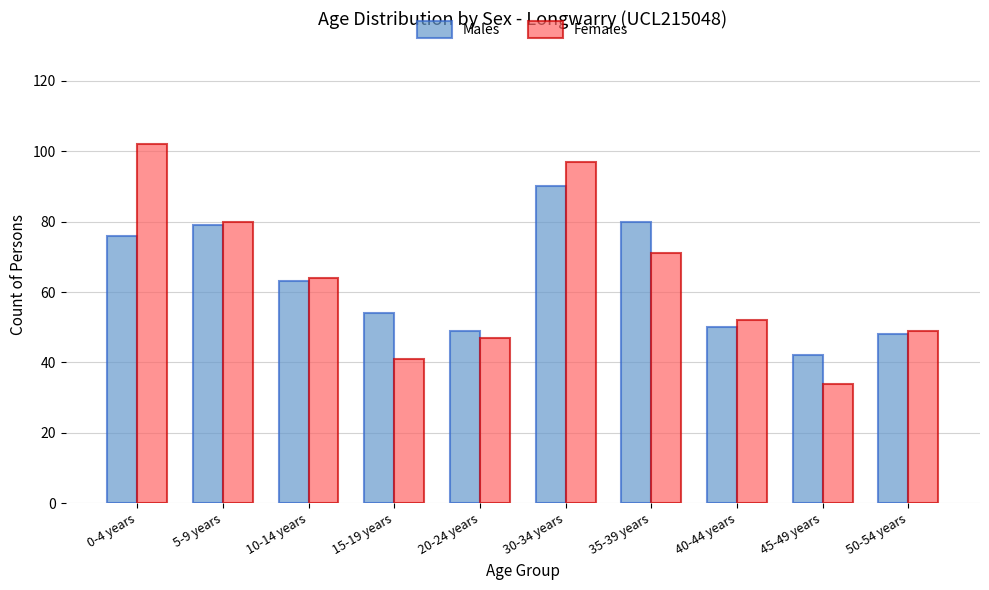

What is the approximate value of Females at 10-14 years, to the nearest 10?

60